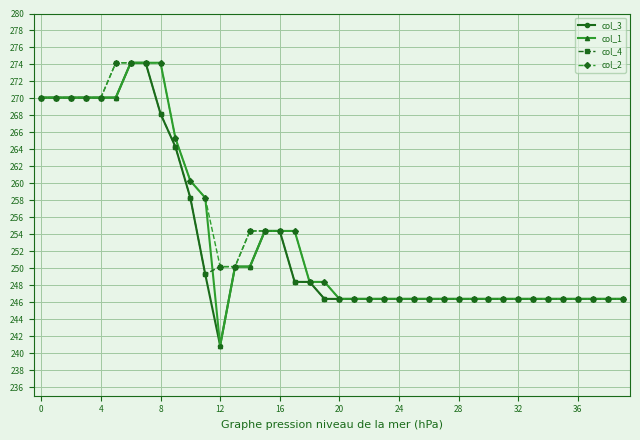

What is the sum of all col_2 values?

10174.0